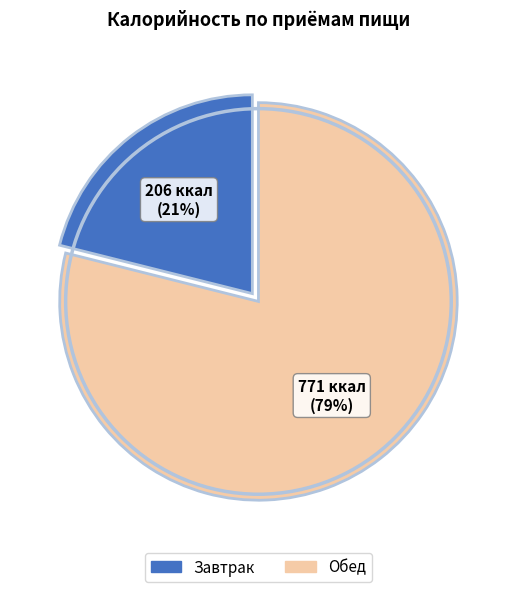

What is the majority slice?

Обед